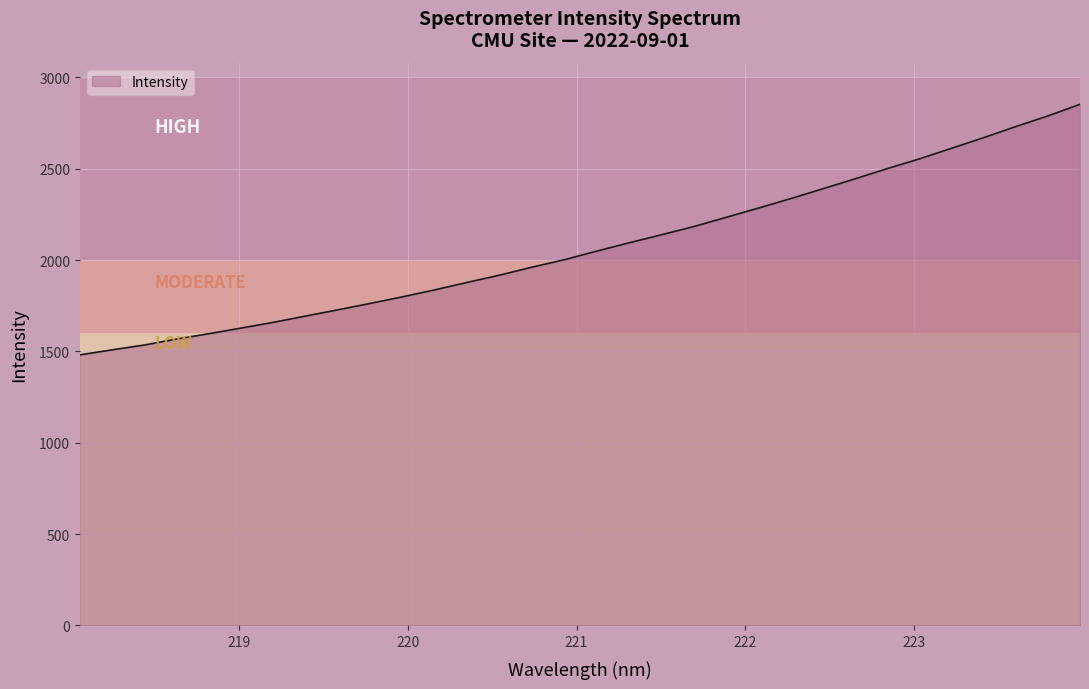

What is the difference between the maximum and minimum values?

1371.1